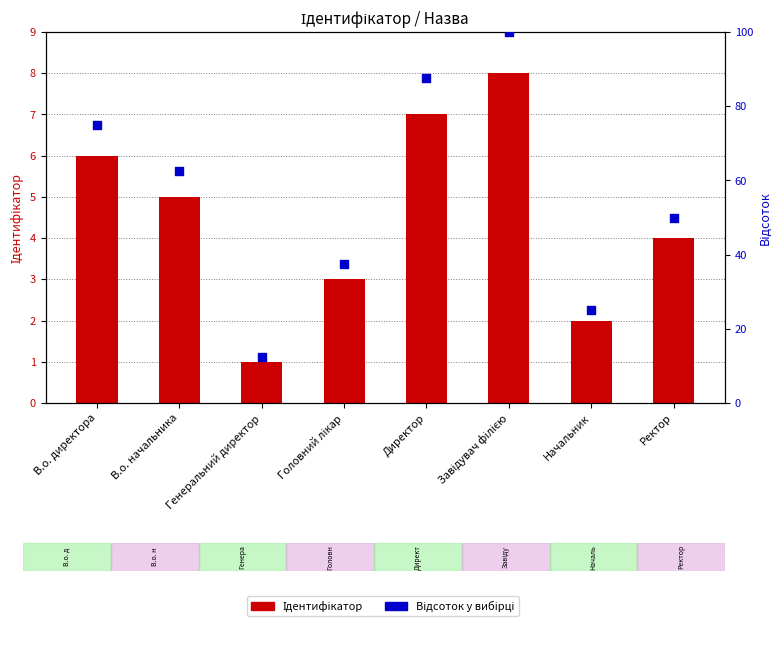

Which series has the widest spread of Y values?

Відсоток у вибірці